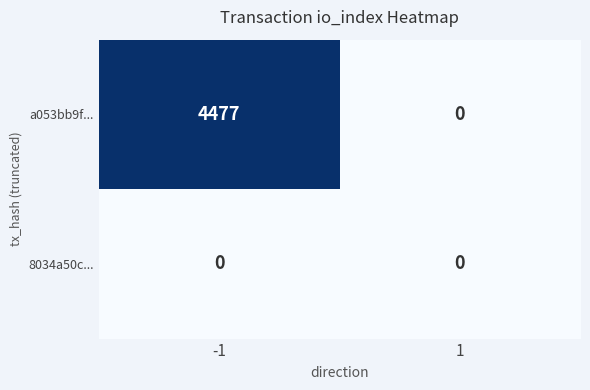

True or false: a053bb9f... has a value of 0 at 1.

True